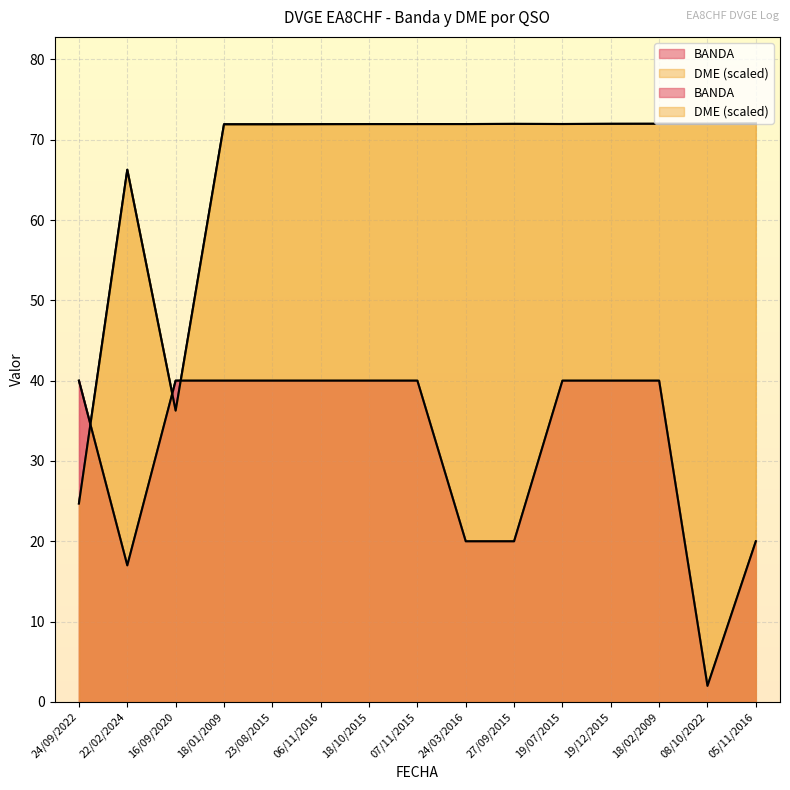

What is the maximum value shown in the chart?

72.0